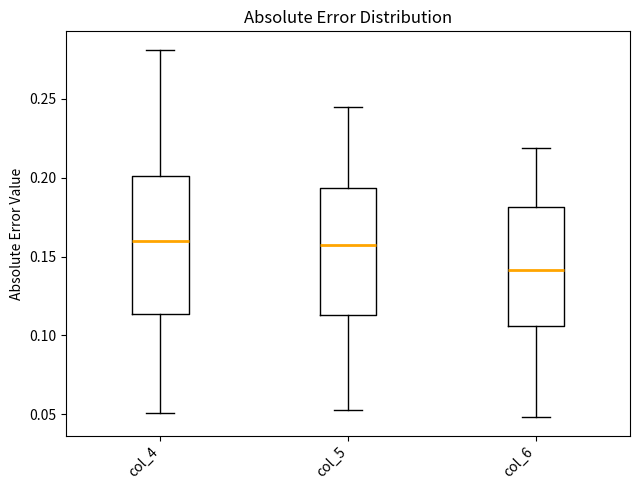

Where is the lower edge of the box for col_5 on the y-axis? The values are not printed on the chart, so give them approximately, as read against the axis.

0.115